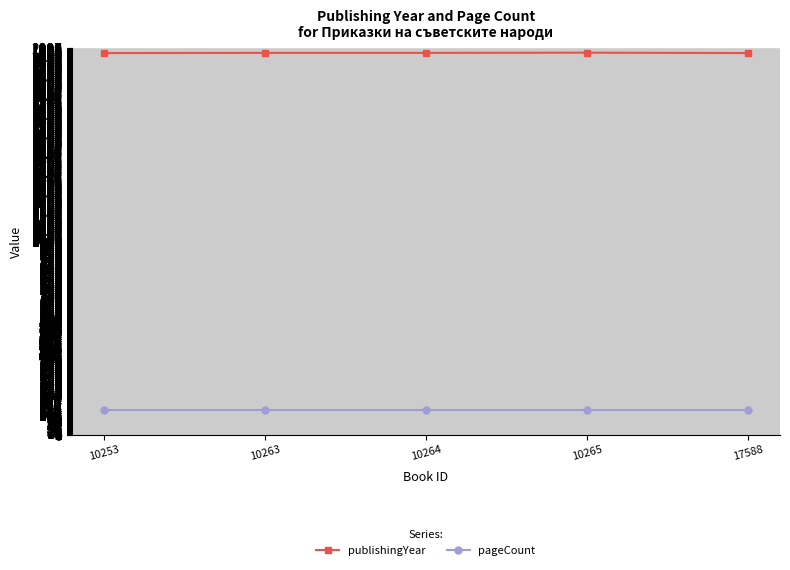

Which series has the widest spread of values?

publishingYear